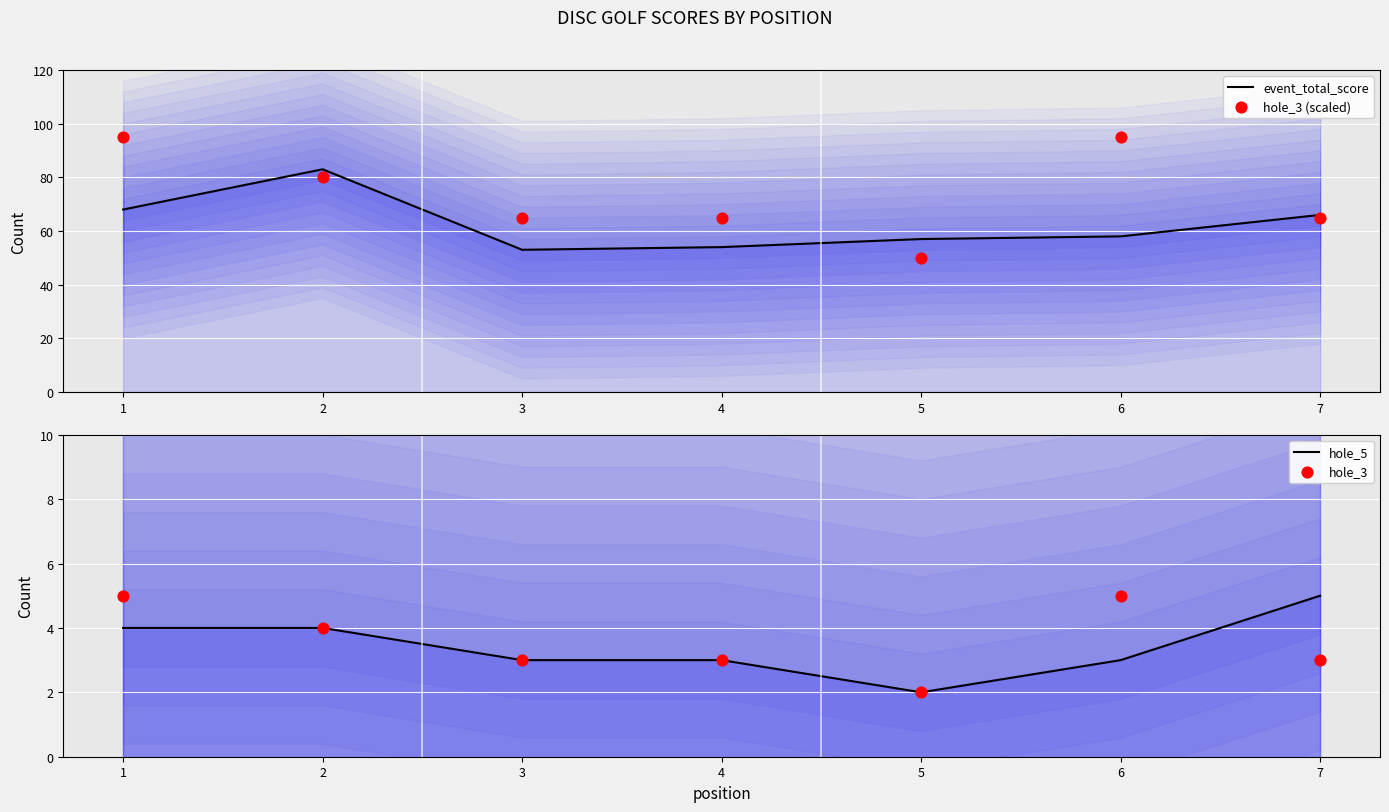

Which series reaches the minimum Y coordinate?

hole_5